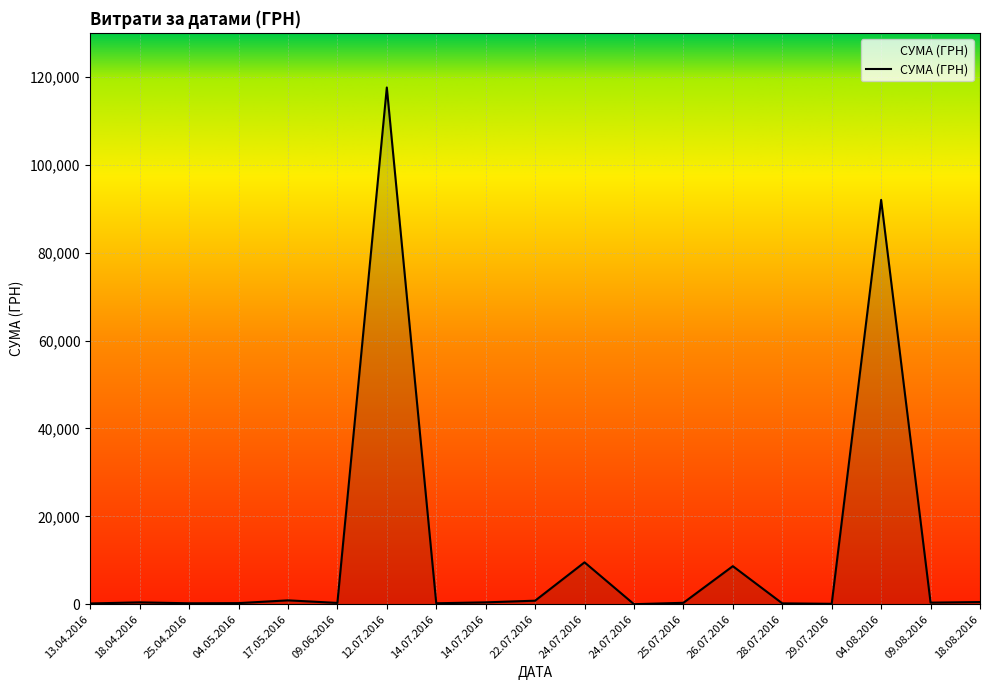

Is this an area chart (filled region under the line)?

Yes